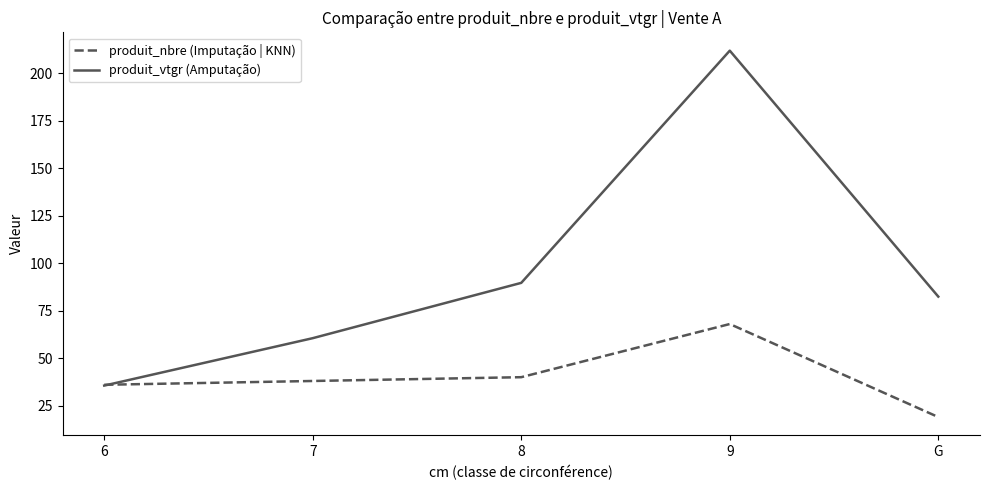

What is the spread (max minus min) of values at G?

63.4